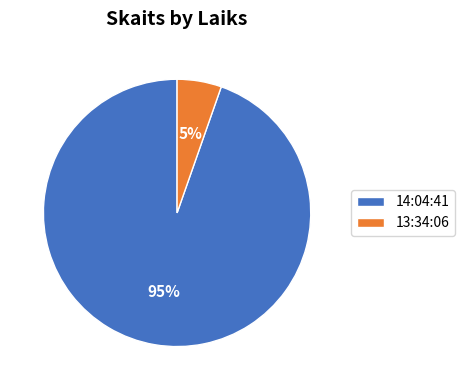

Rank the categories by value from highest to lowest.

14:04:41, 13:34:06